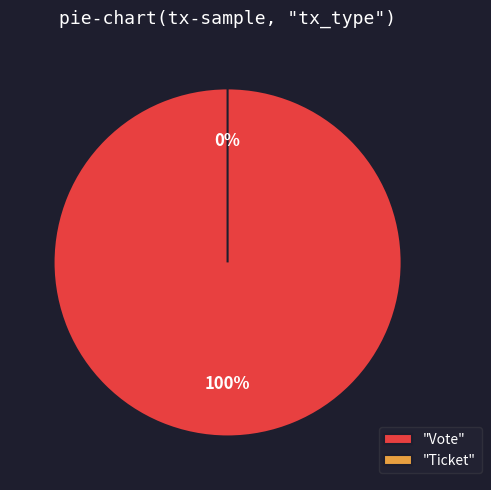

Is Ticket the majority of the pie?

No